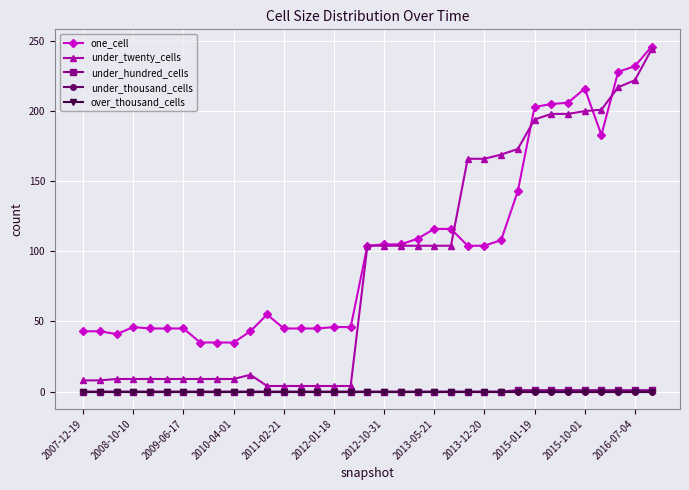

How many lines are shown in the chart?

5